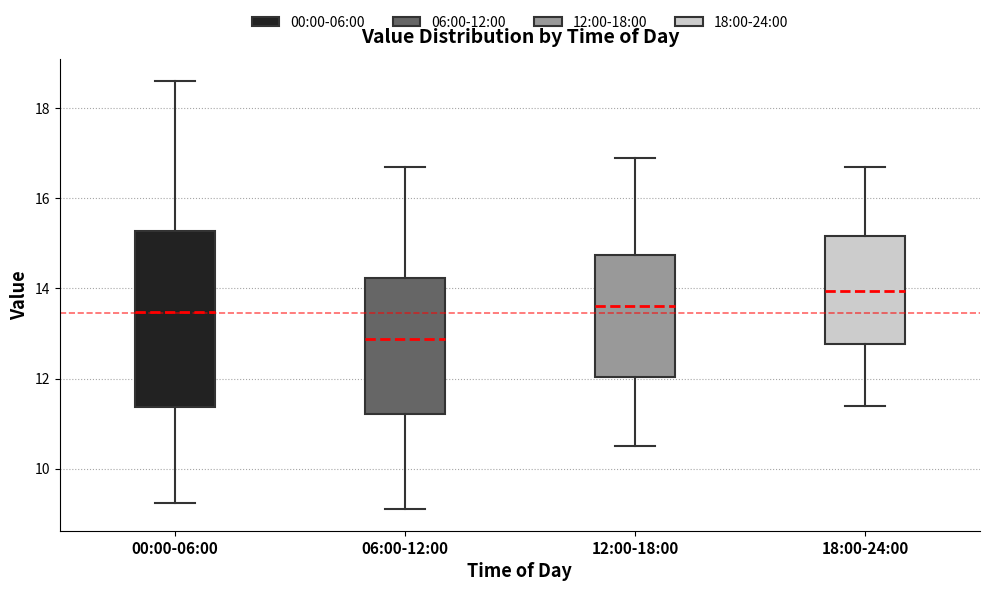

Where does the lower whisker of the box for 00:00-06:00 end on the y-axis? The values are not printed on the chart, so give them approximately, as read against the axis.

9.2